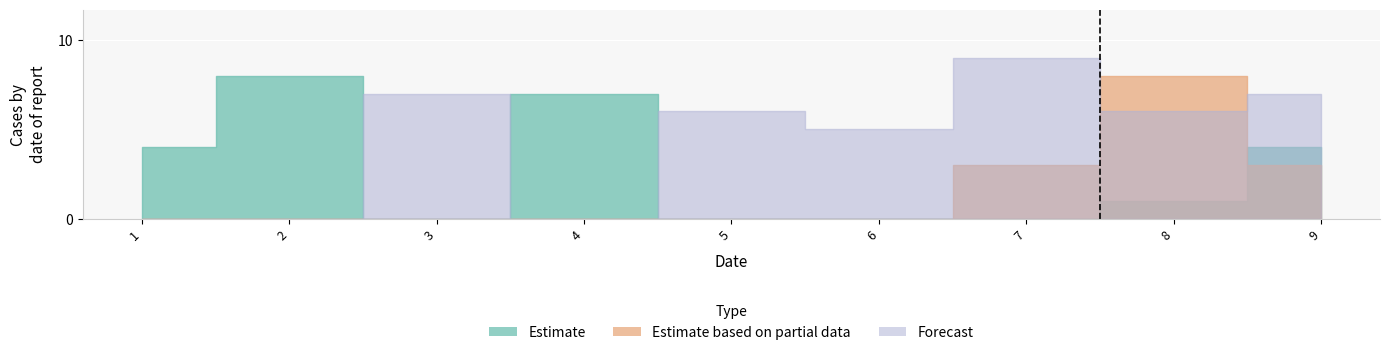

Which has a higher value, 2 or 1?

2